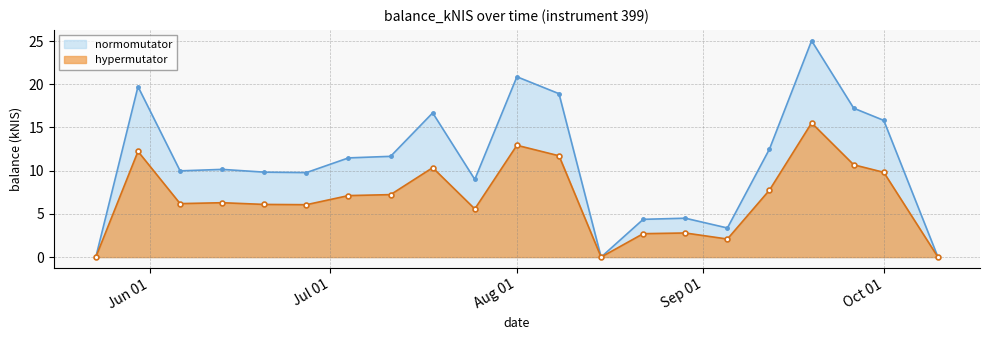

What is the maximum value for hypermutator?

15.5